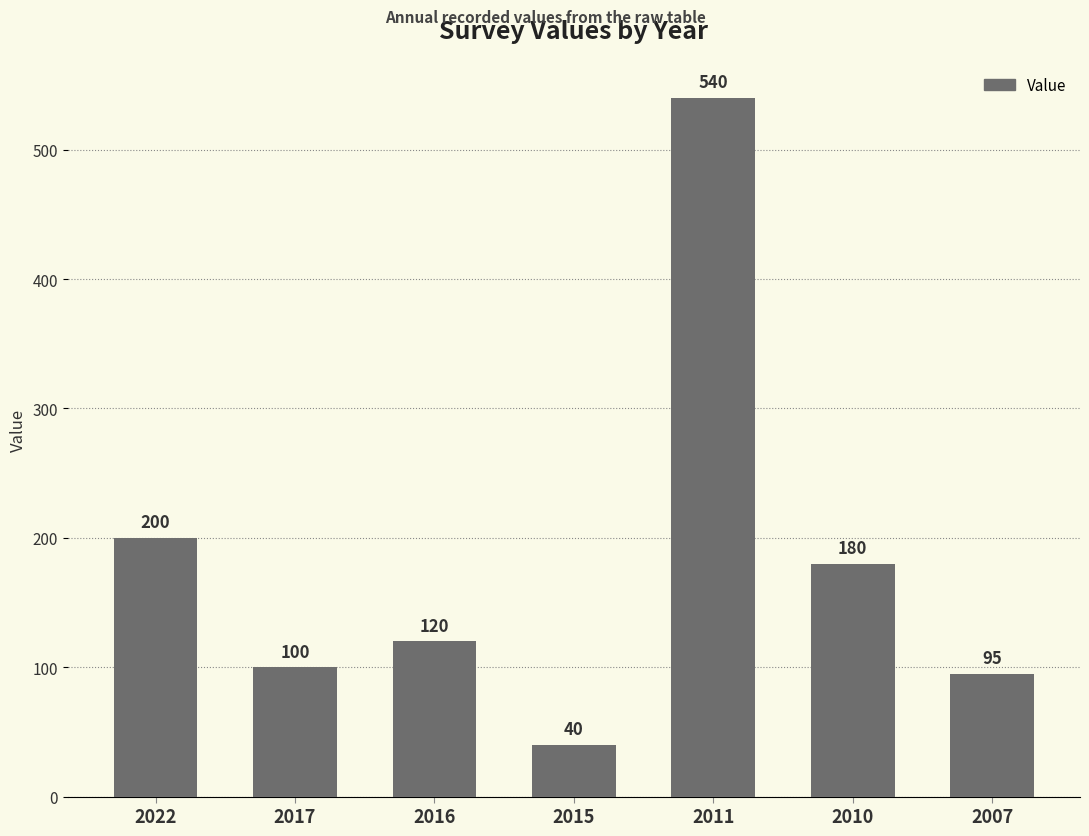

Are the bars horizontal?

No